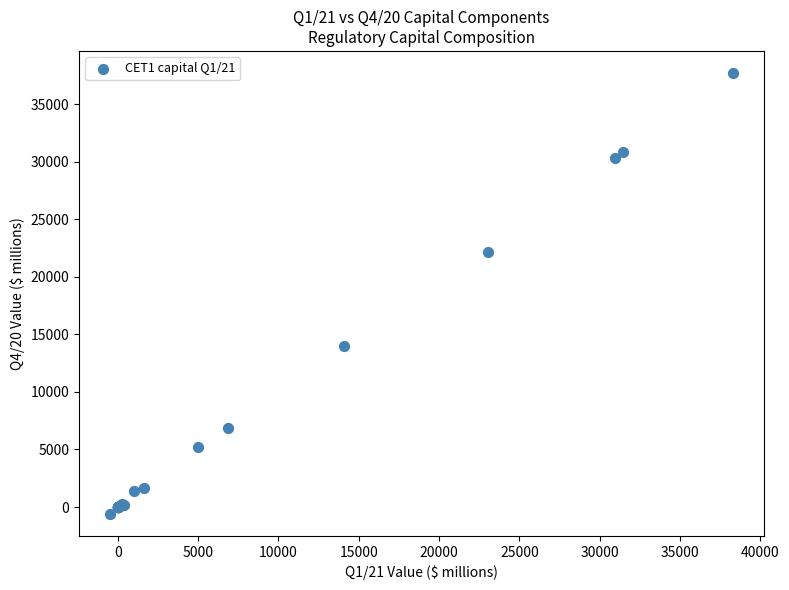

What Y value in the scatter plot is closest to 18557?

22119